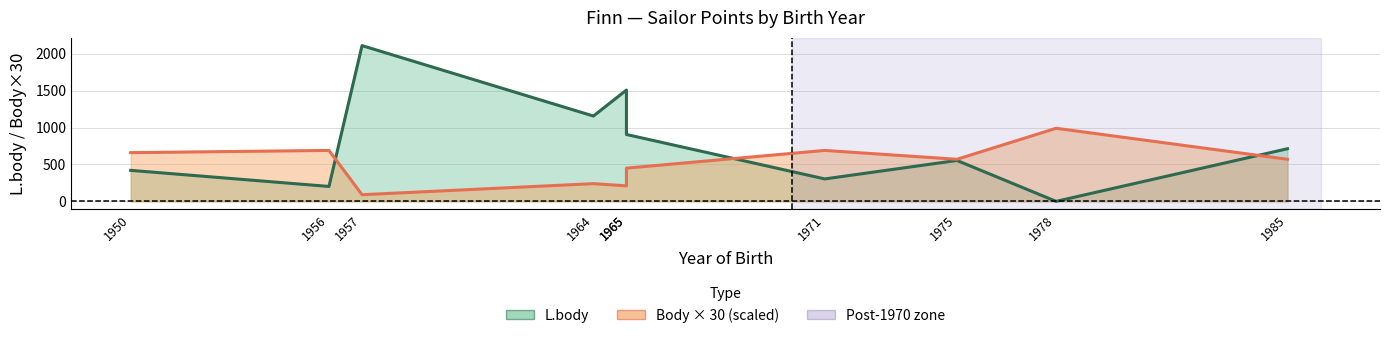

Reading left to right, extract all data points from this chart.

L.body: 1950=420	1956=202	1957=2110	1964=1156	1965=1508	1965=906	1971=304	1975=554	1978=0	1985=713
Body × 30: 1950=660	1956=690	1957=90	1964=240	1965=210	1965=450	1971=690	1975=570	1978=990	1985=570